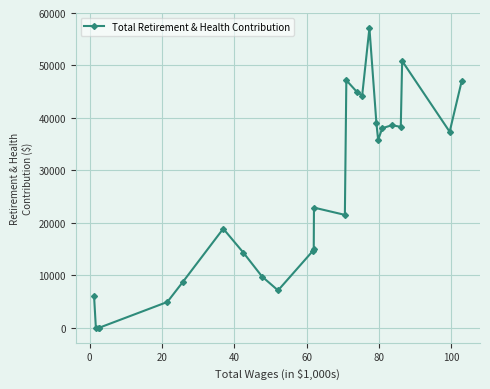

What is the average value?

25466